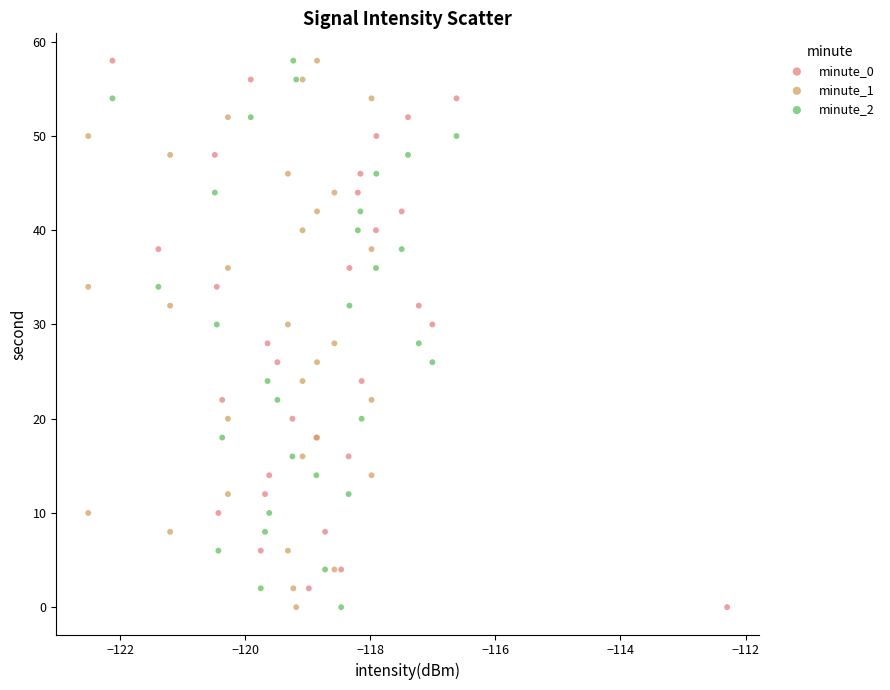

What are all the series names shown in the legend?

minute_0, minute_1, minute_2